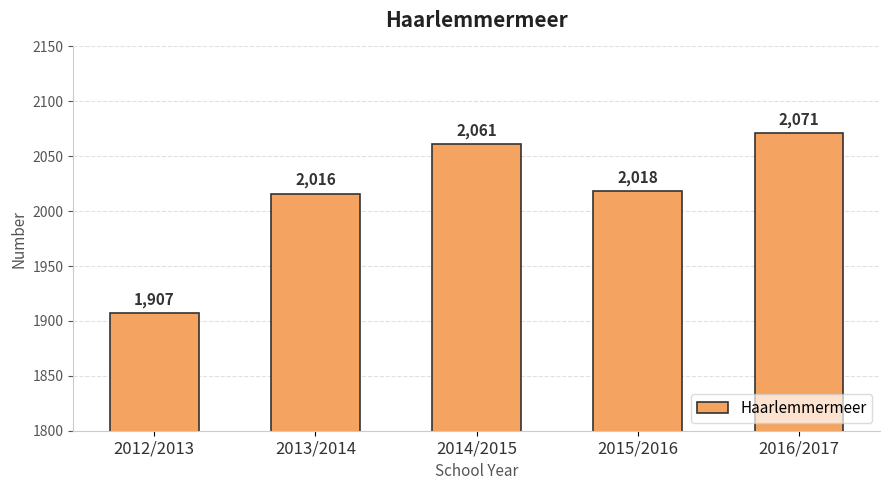

Are the bars grouped side by side (vs. stacked)?

No